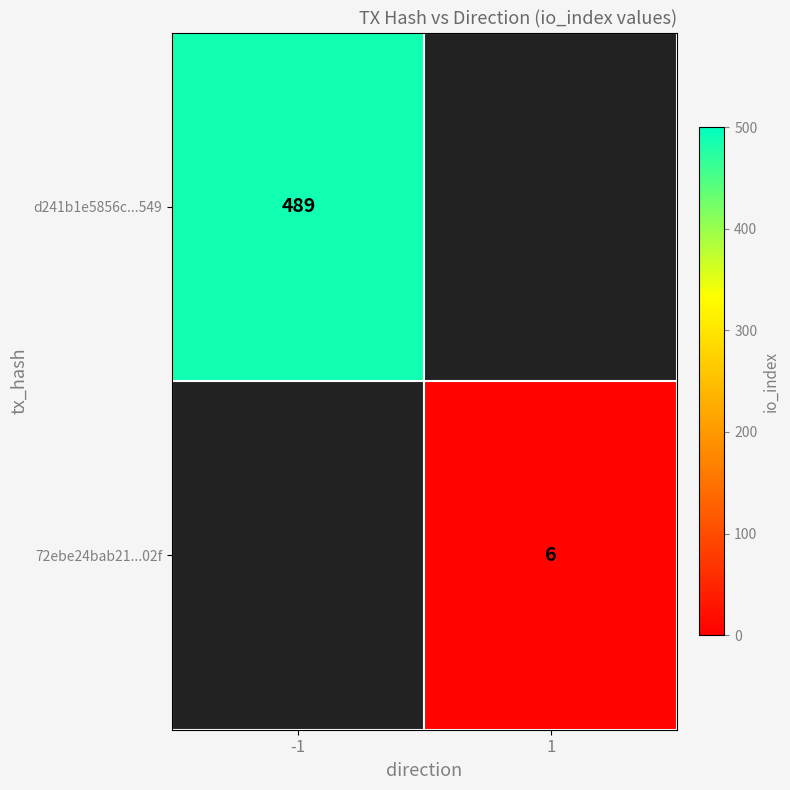

What is the greatest value displayed?

489.0